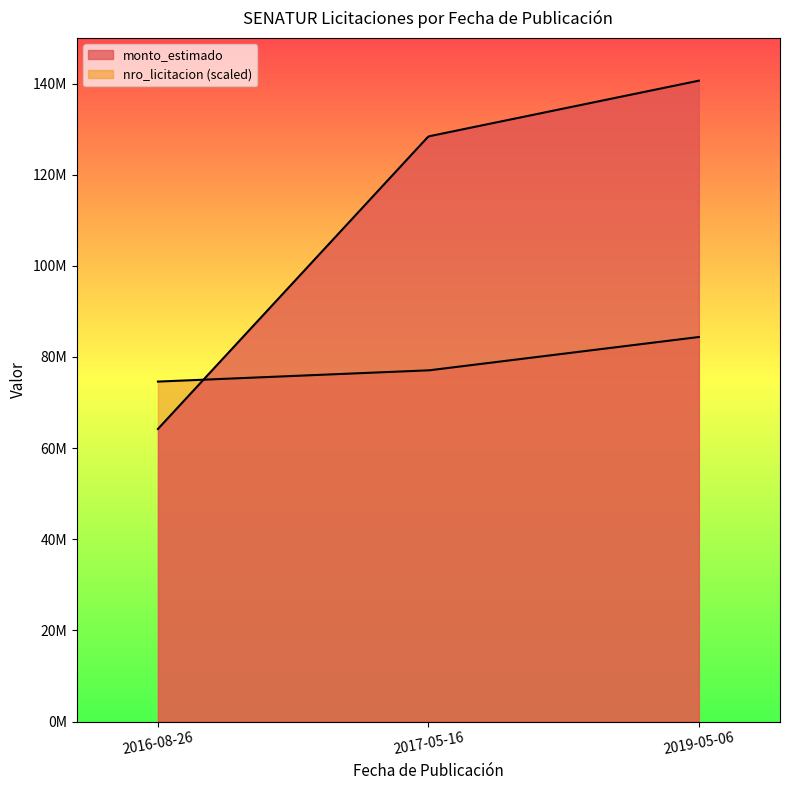

How many categories are shown in the chart?

3